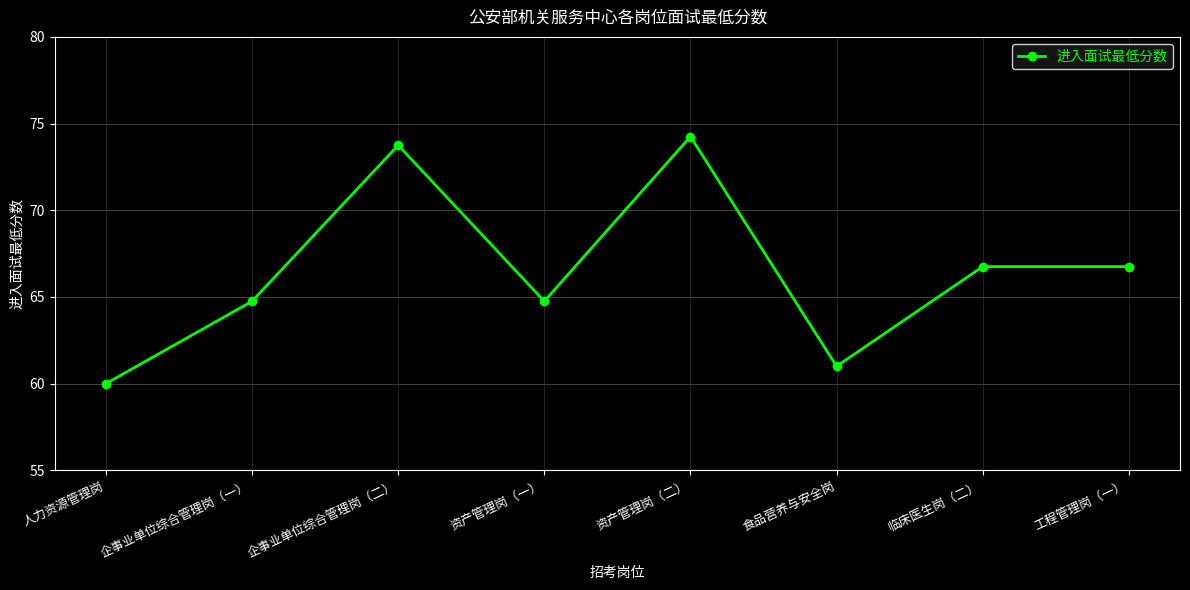

The chart shows a value of 118.7 at 工程管理岗（一）. True or false?

False